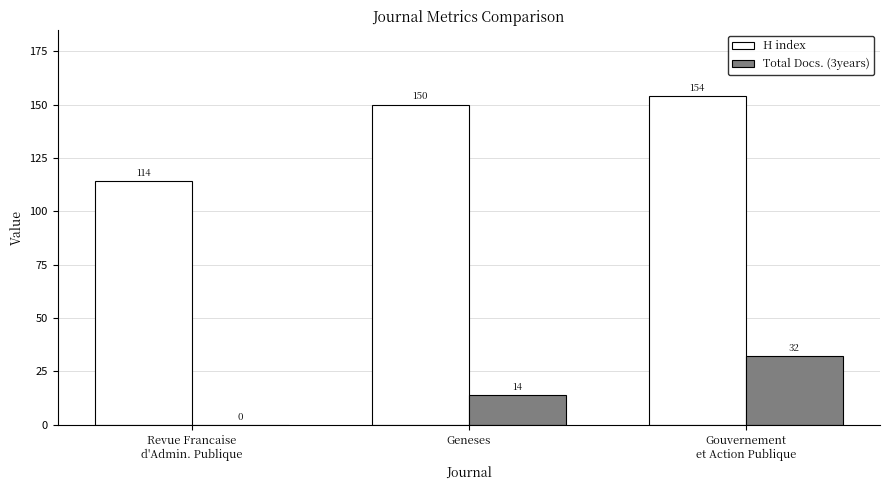

Reading left to right, transcribe all the data shown in this chart.

H index: Revue Francaise
d'Admin. Publique=114	Geneses=150	Gouvernement
et Action Publique=154
Total Docs. (3years): Revue Francaise
d'Admin. Publique=0	Geneses=14	Gouvernement
et Action Publique=32